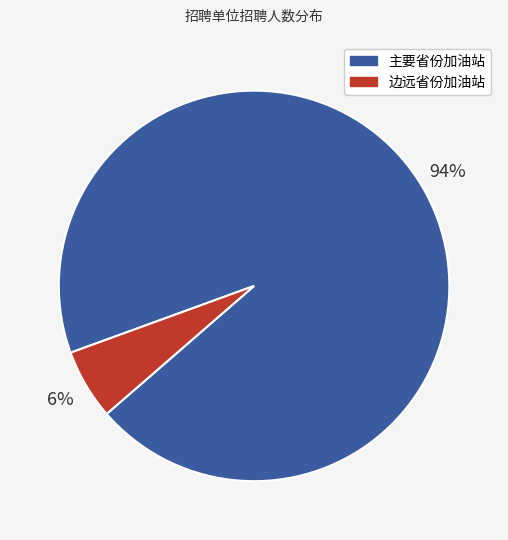

How many segments does this pie chart have?

2